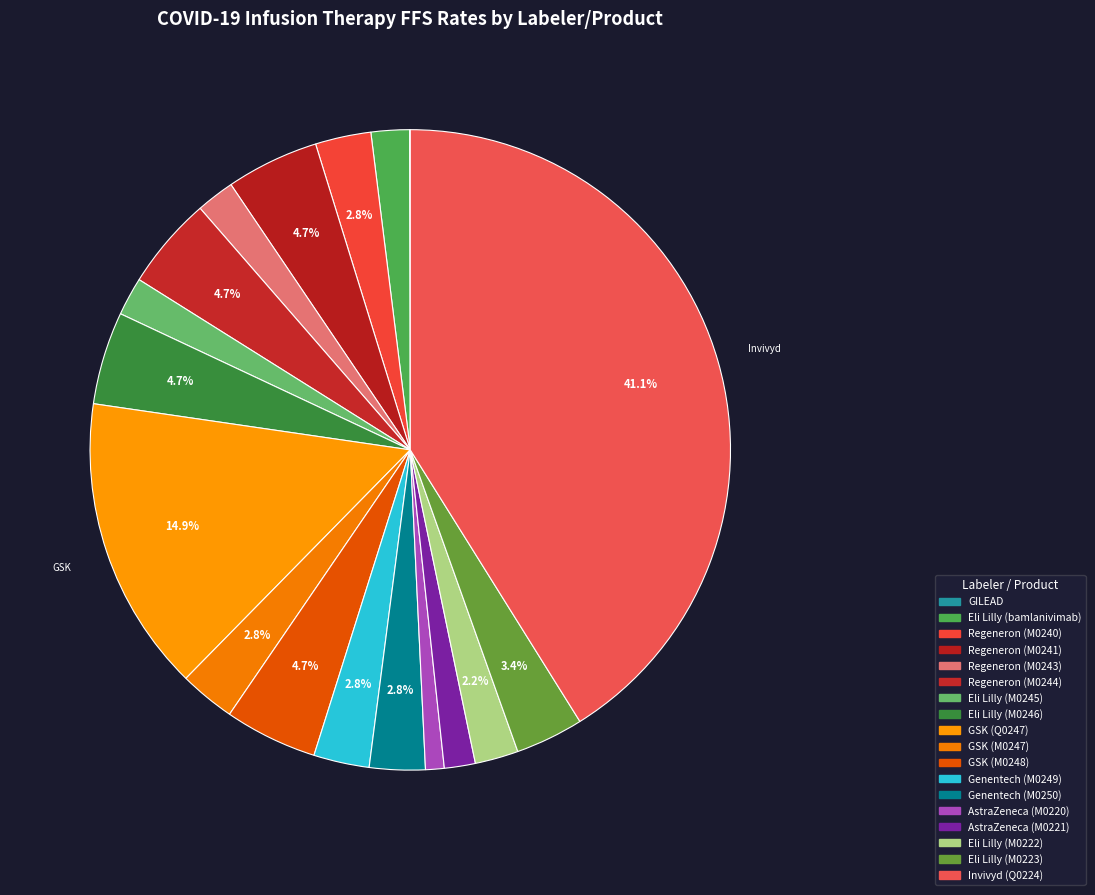

What percentage is NOT represented by Eli Lilly (M0222)?

97.8%